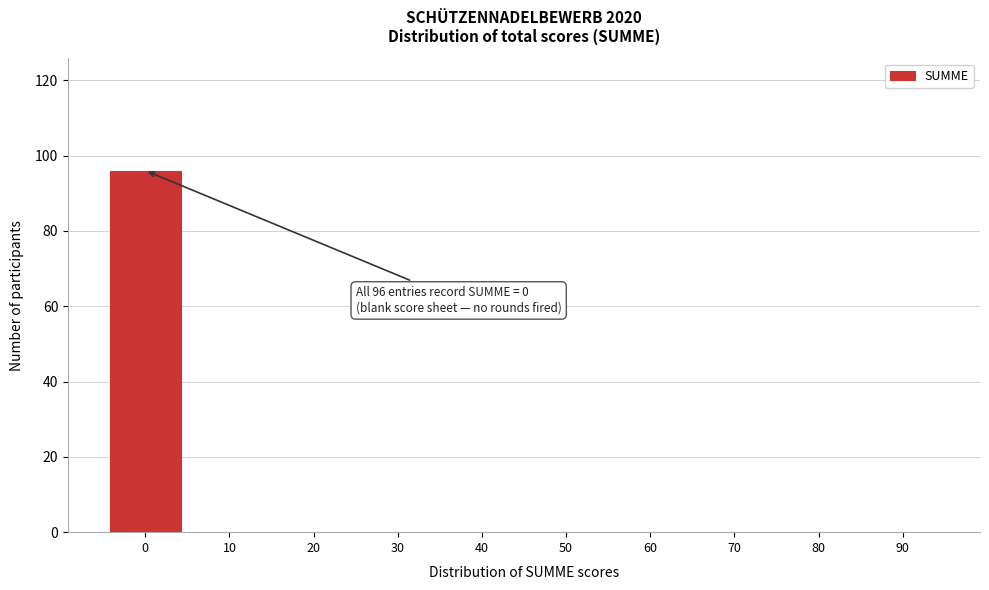

Reading left to right, extract all data points from this chart.

0=96	10=0	20=0	30=0	40=0	50=0	60=0	70=0	80=0	90=0